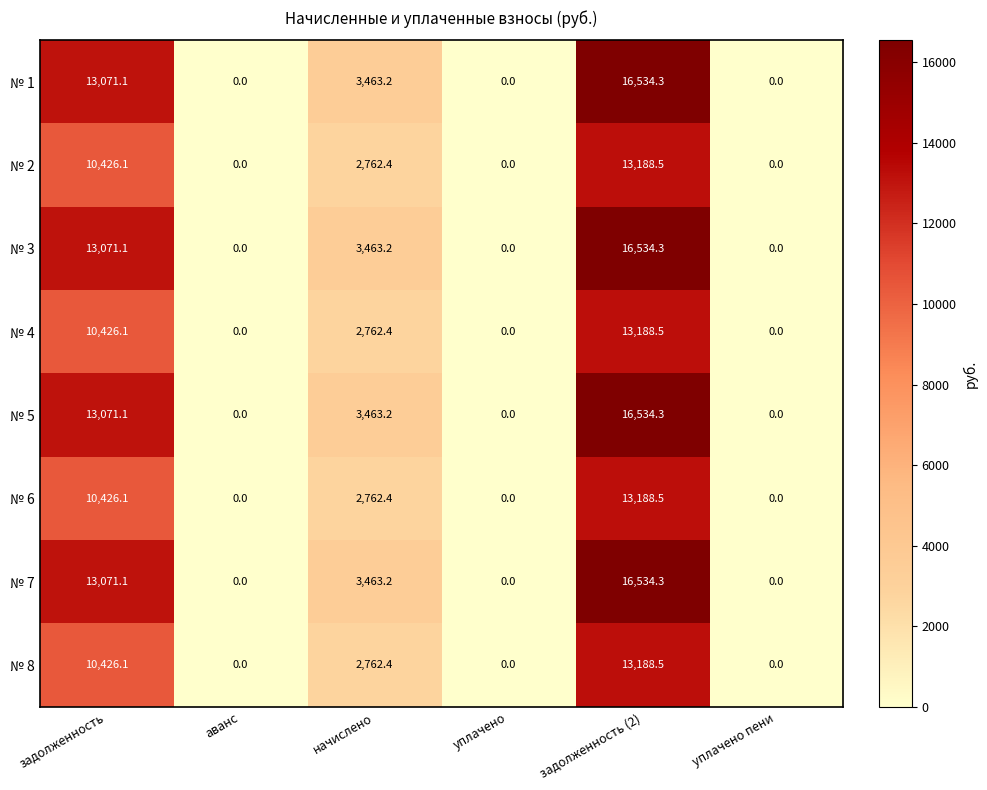

What is the total value across all series at начислено?

24902.4